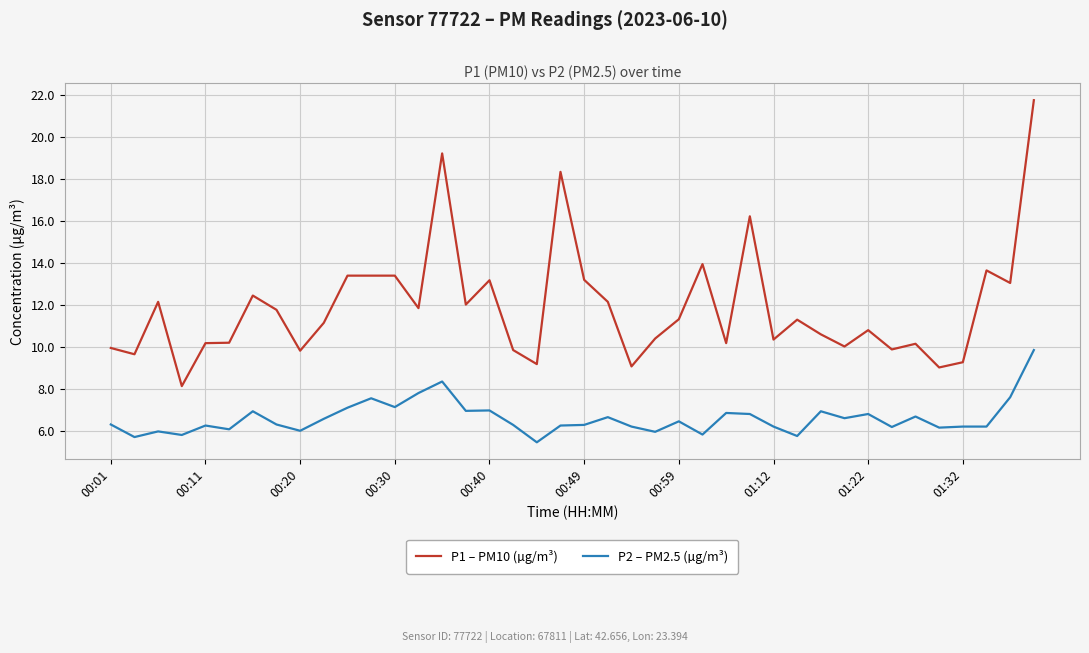

What is the greatest value displayed?

21.8